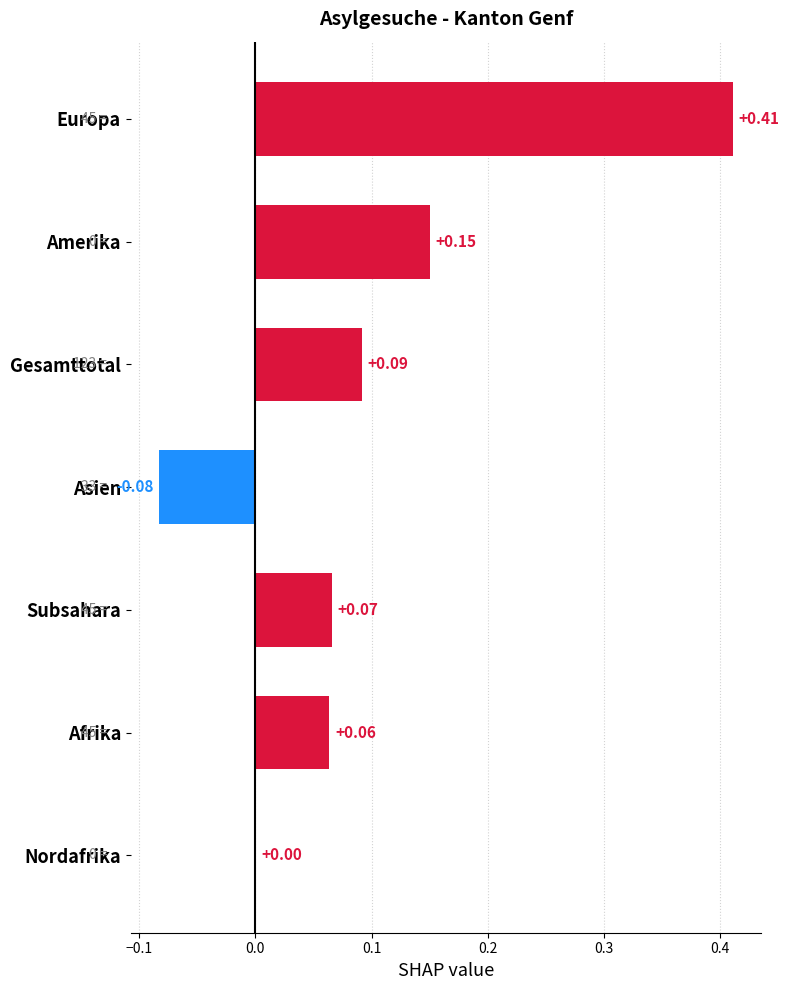

What is the sum of all values?

0.7